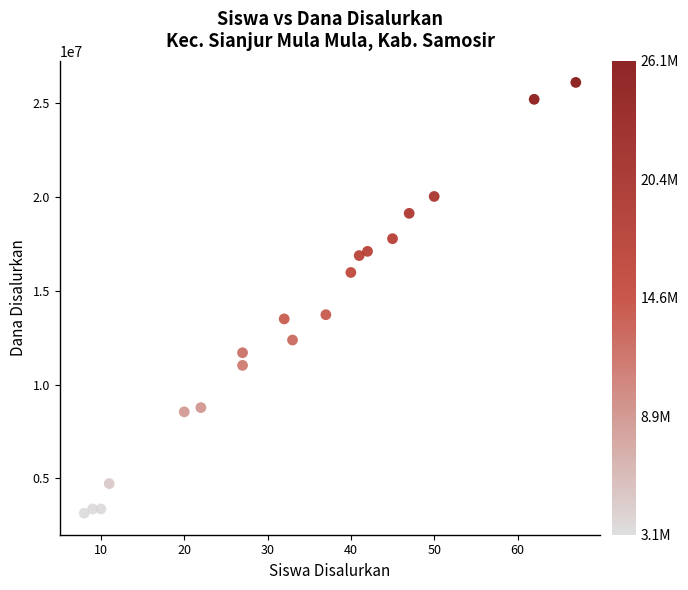

What is the range of X values (max minus min)?

59